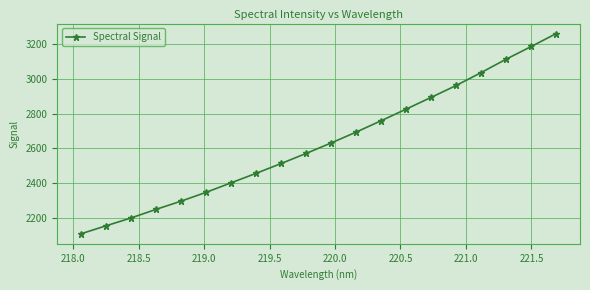

What is the difference between the maximum and minimum values?

1152.1